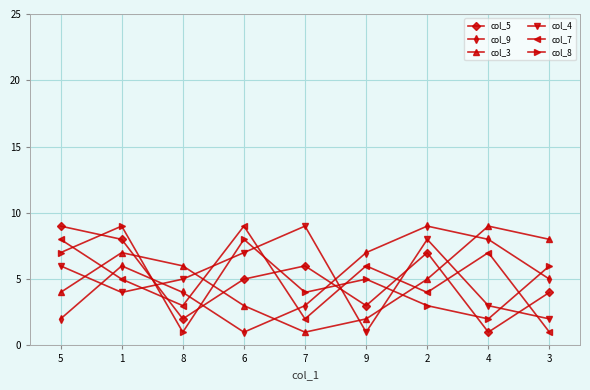

The value of col_5 at 1 is 8. True or false?

True